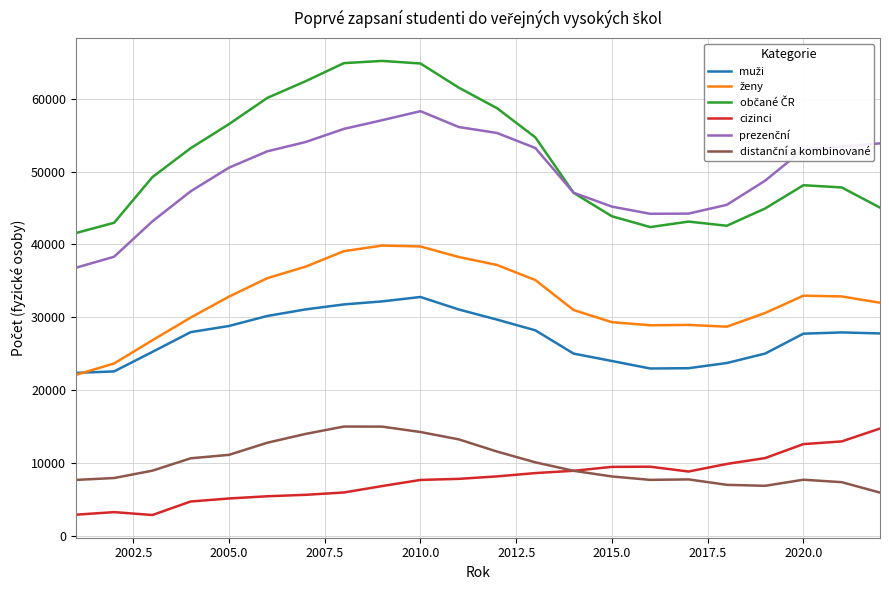

What is the greatest value displayed?

65192